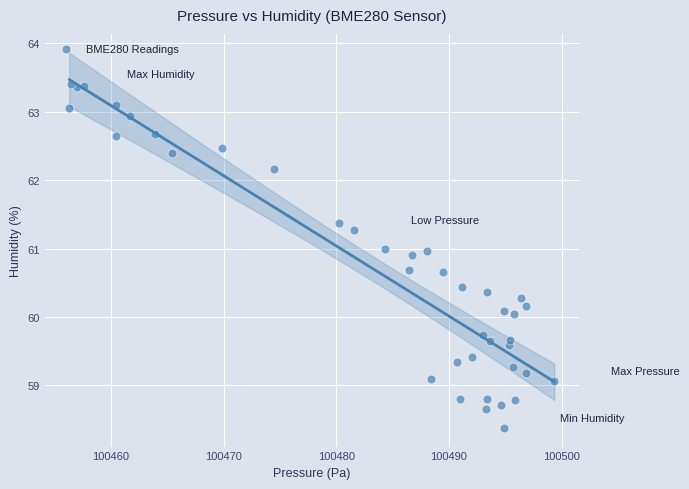

What is the range of Y values (max minus min)?

5.0